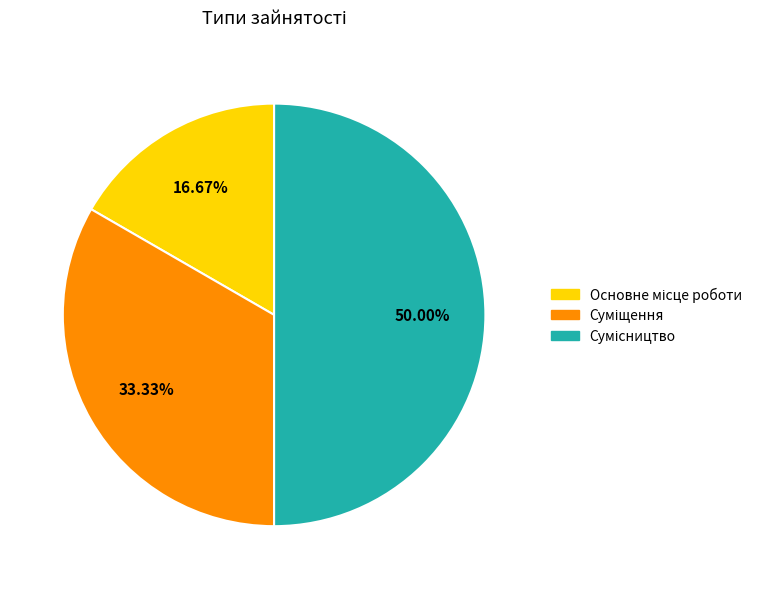

Is it true that Основне місце роботи is 17% of the pie?

True